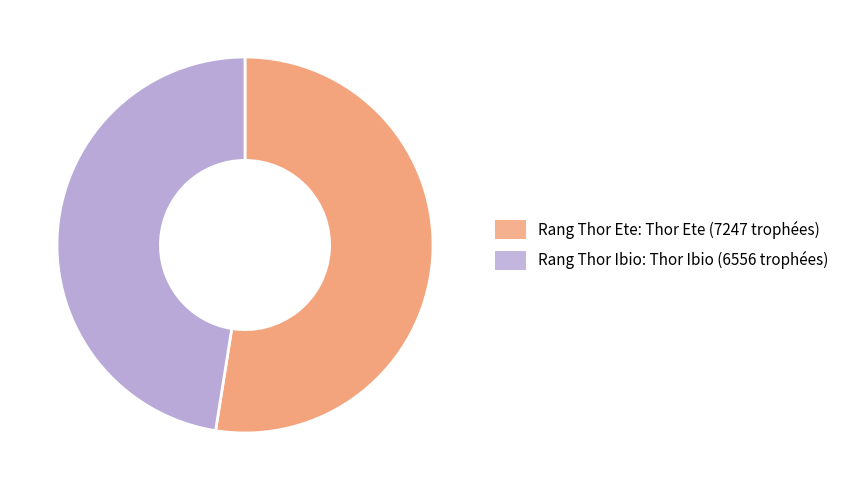

Count the number of slices in the pie.

2